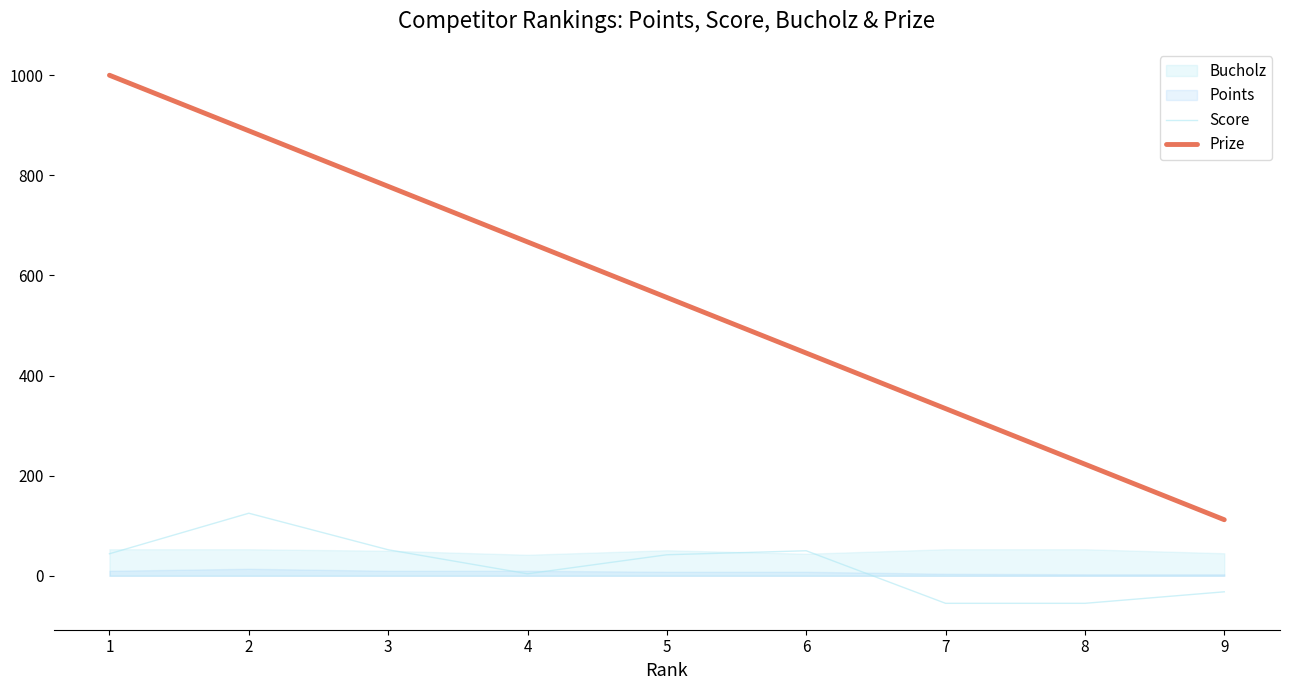

True or false: Score and Prize cross at least once.

False